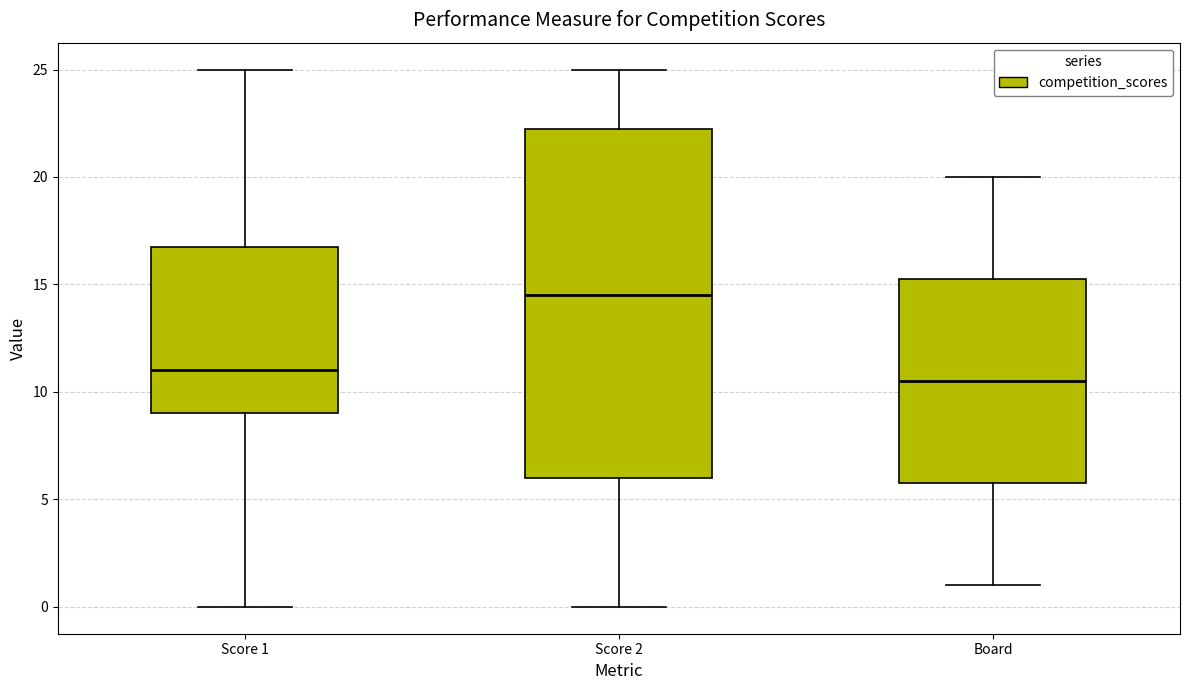

Reading left to right, read every box against the y-axis: the position of its median line, the range the box covers, and the ends of its whiskers. The values are not printed on the chart, so give them approximately, as read against the axis.

Score 1: median 11.0, box 9.0 to 17.0, whiskers 0.0 to 25.0
Score 2: median 14.5, box 6.0 to 22.5, whiskers 0.0 to 25.0
Board: median 10.5, box 6.0 to 15.5, whiskers 1.0 to 20.0